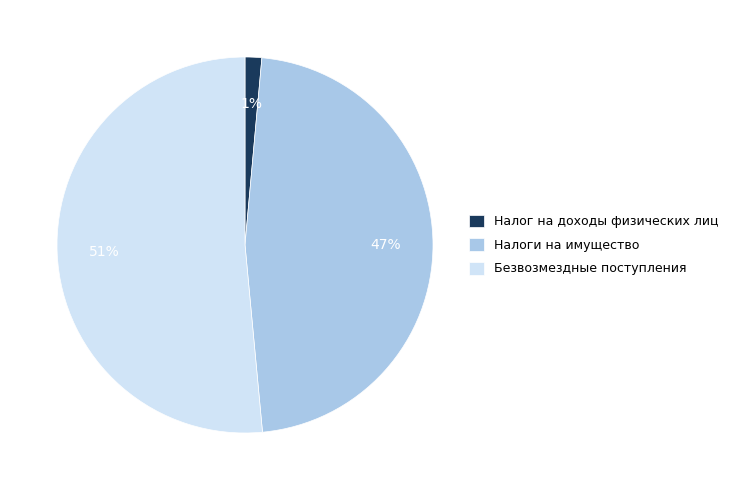

To the nearest percent, what portion does Налоги на имущество represent?

47%